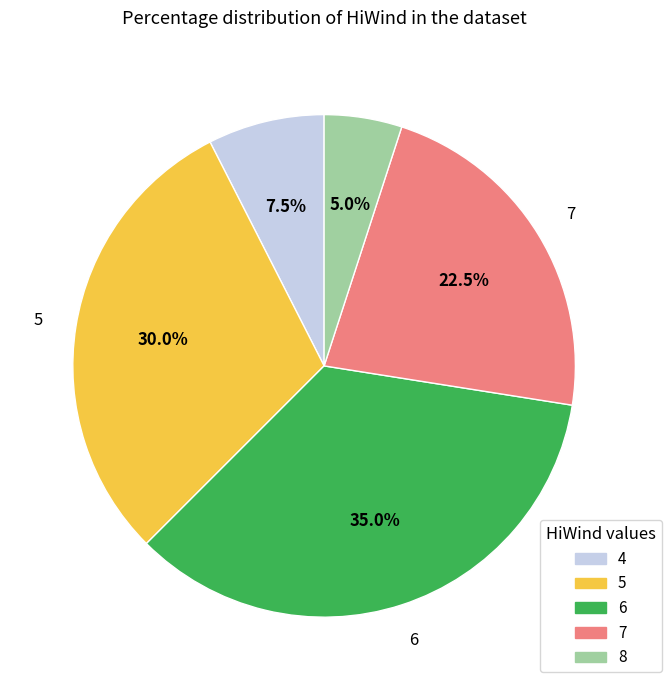

Does any single category account for the majority?

No